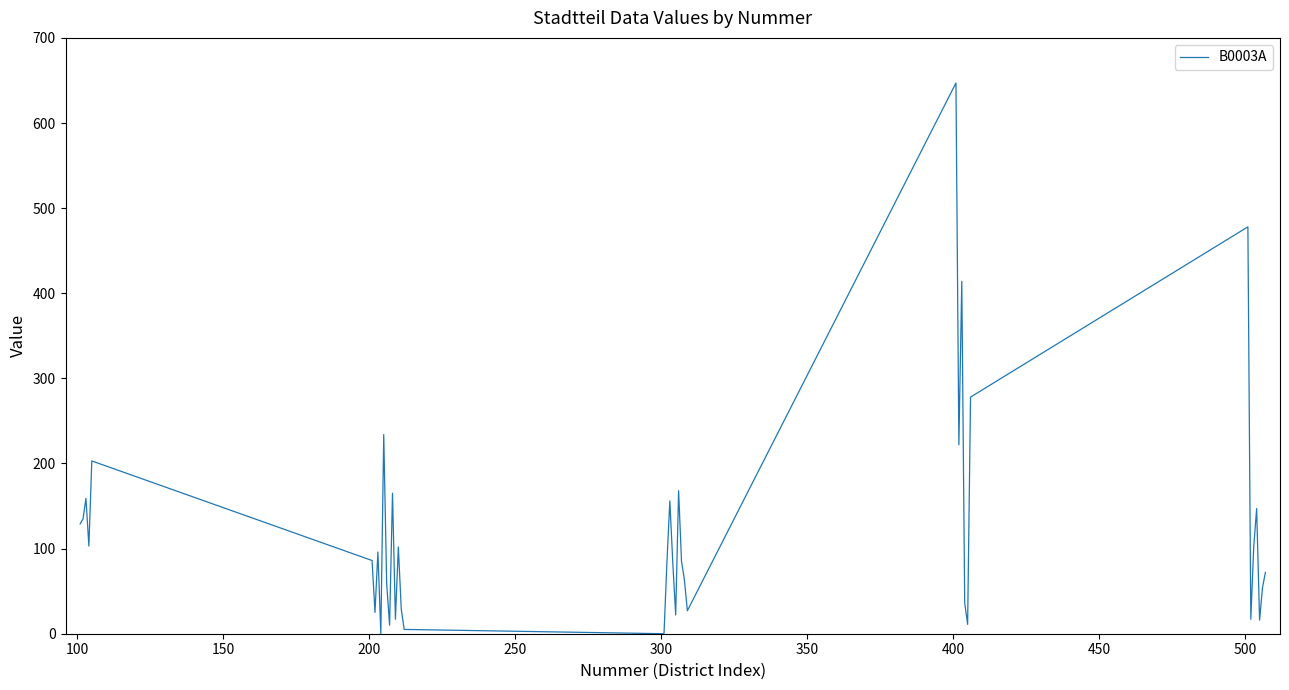

What is the difference between the maximum and minimum values?

647